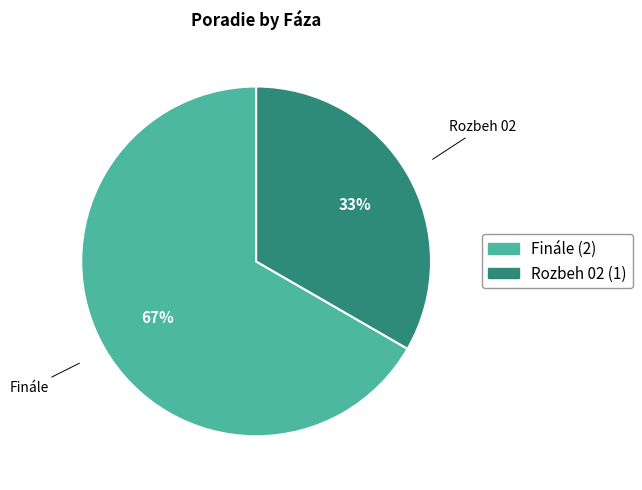

Is it true that Finále is 78% of the pie?

False